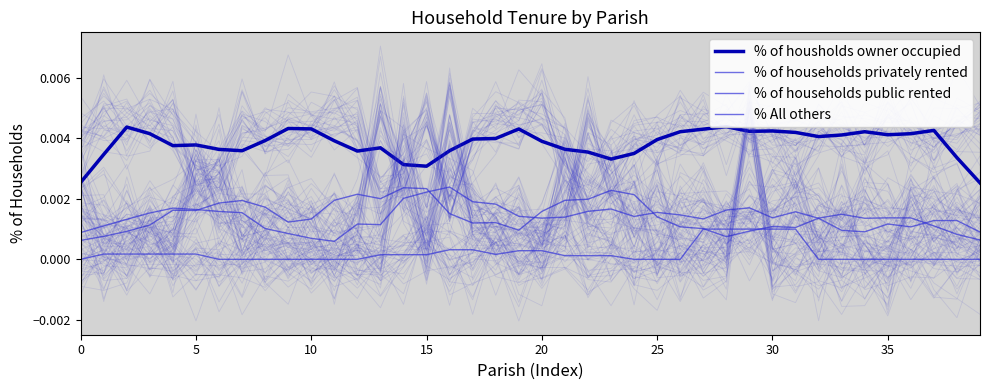

True or false: % All others and % of households public rented intersect in this chart.

False